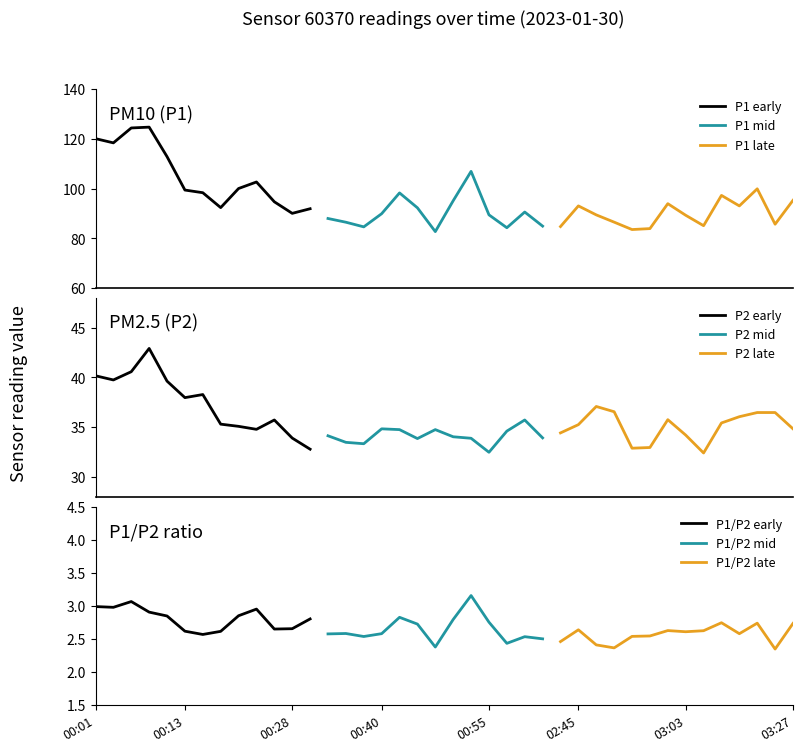

What is the lowest value of the P1 early series?

90.1